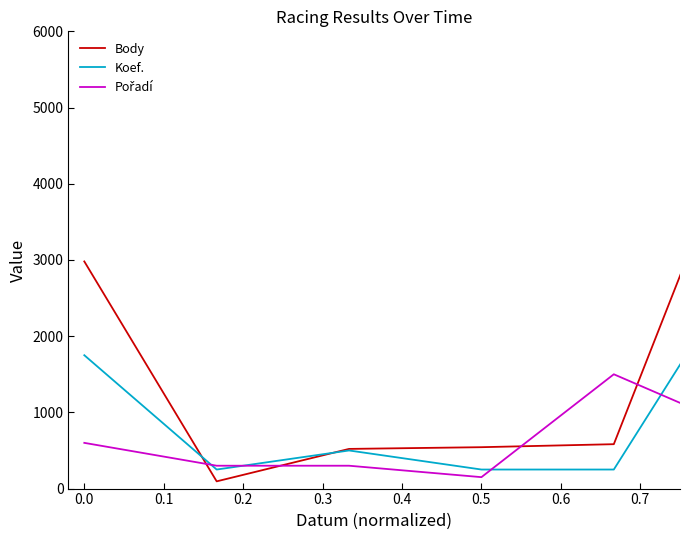

Which series has the largest range (max minus min)?

Body